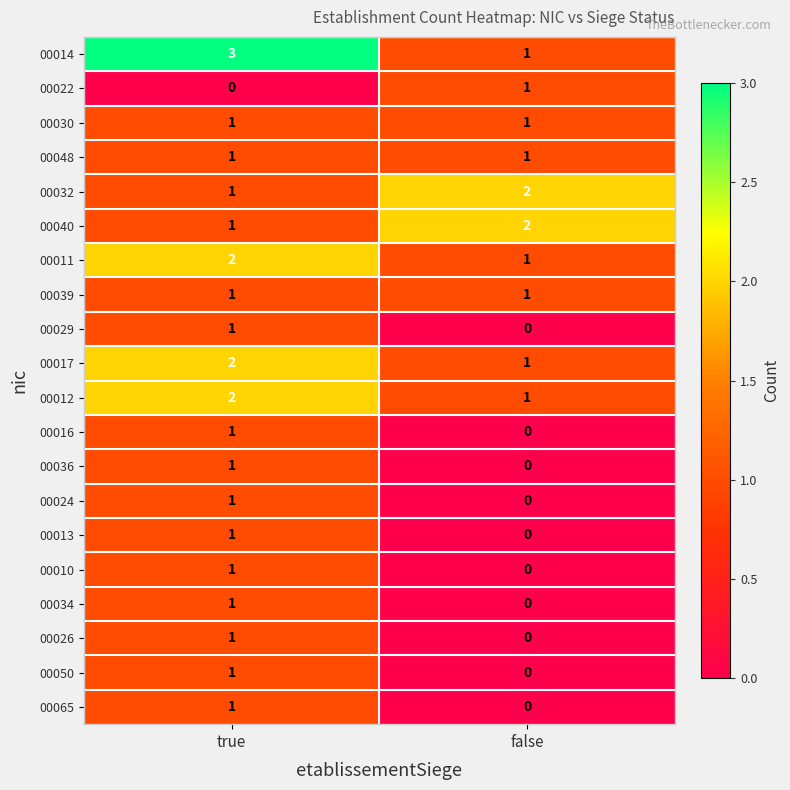

Is it true that 00034 equals 1 at true?

True